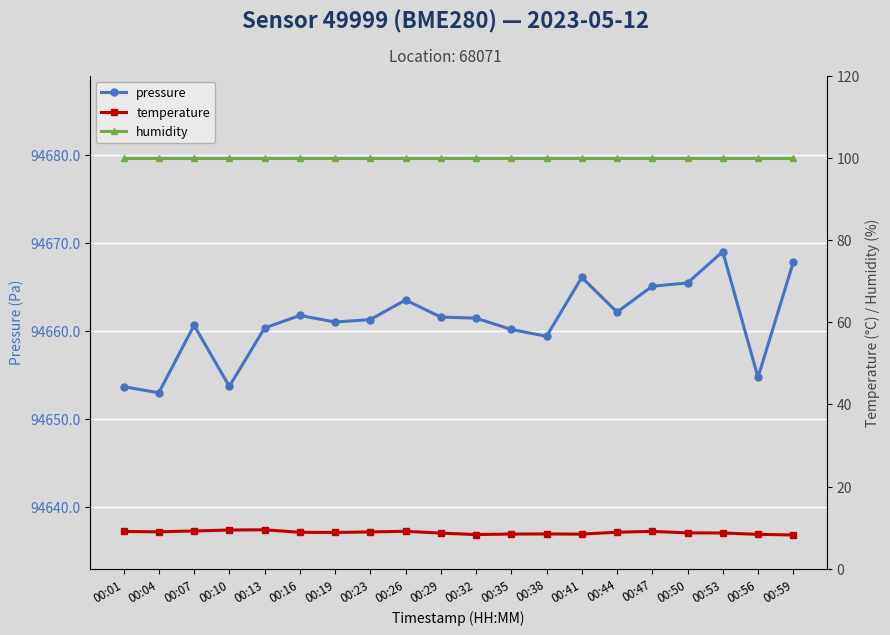

List the labels in order of pressure value, largest first.

00:53, 00:59, 00:41, 00:50, 00:47, 00:26, 00:44, 00:16, 00:29, 00:32, 00:23, 00:19, 00:07, 00:13, 00:35, 00:38, 00:56, 00:10, 00:01, 00:04